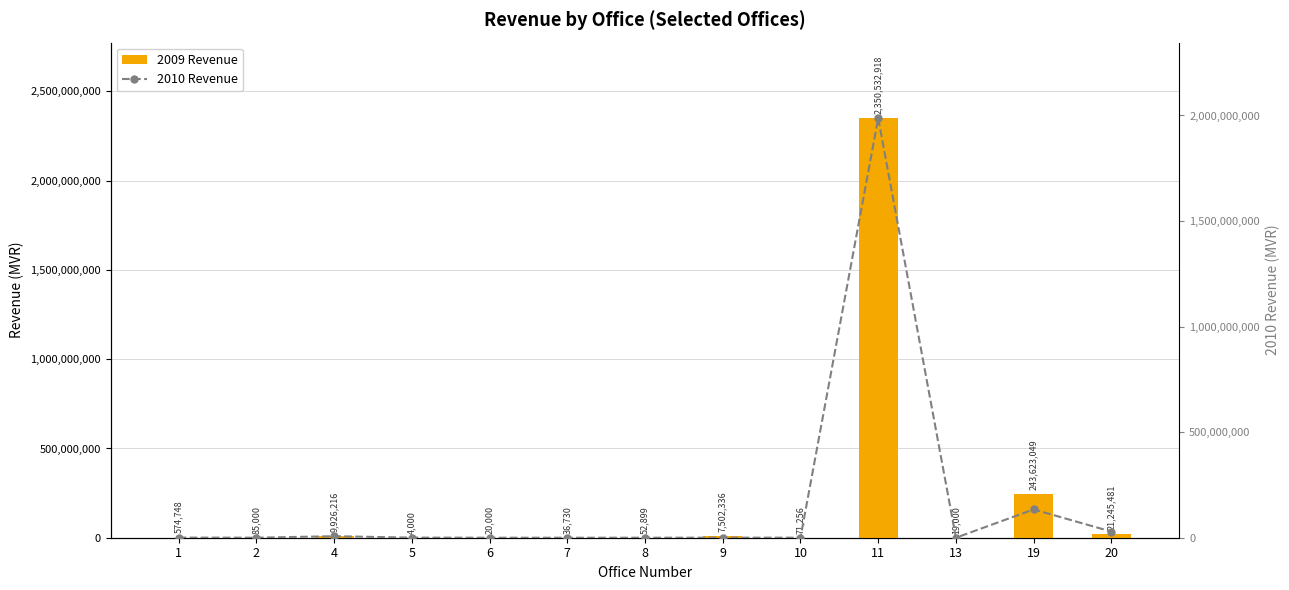

At which category does the chart reach its peak across all series?

11